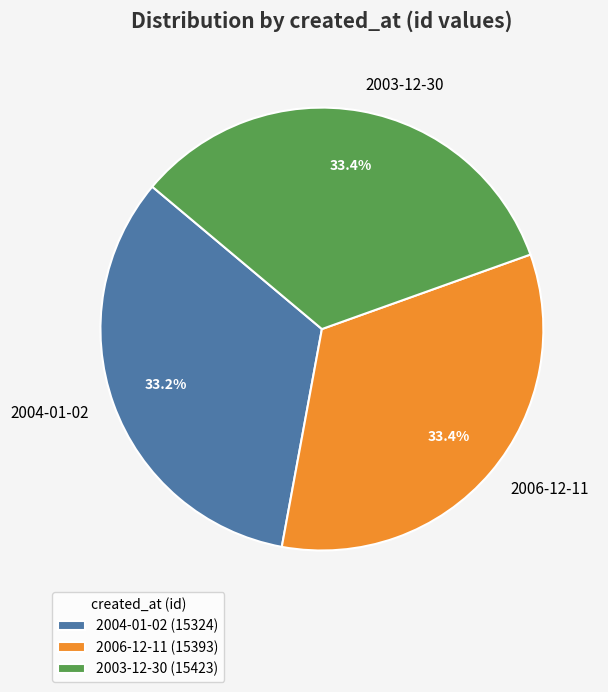

Is 2004-01-02 the majority of the pie?

No